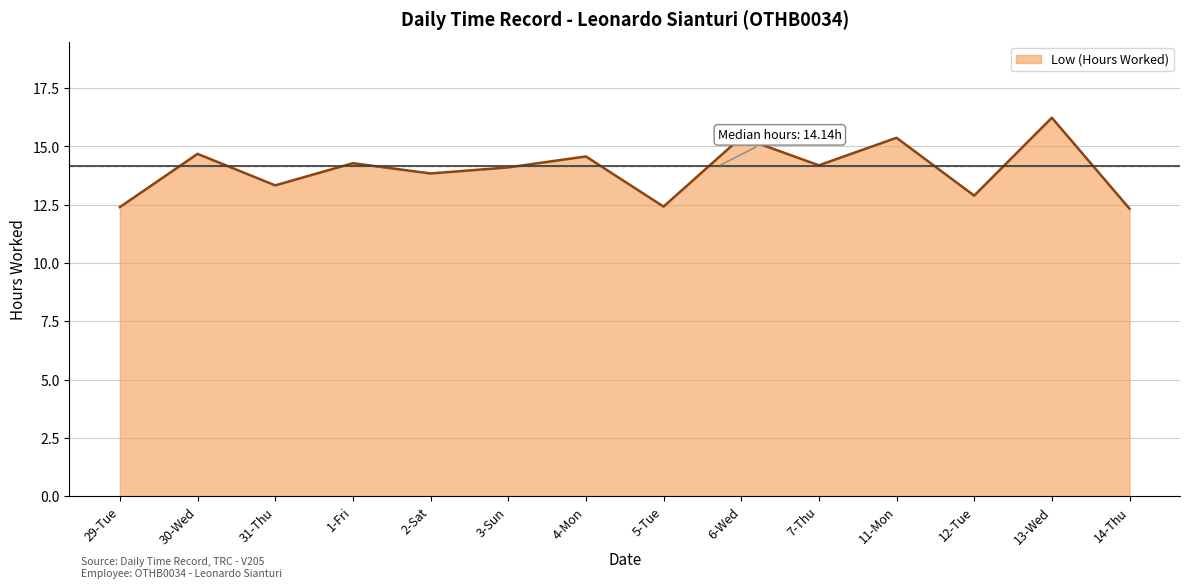

Does the chart have visible grid lines?

Yes